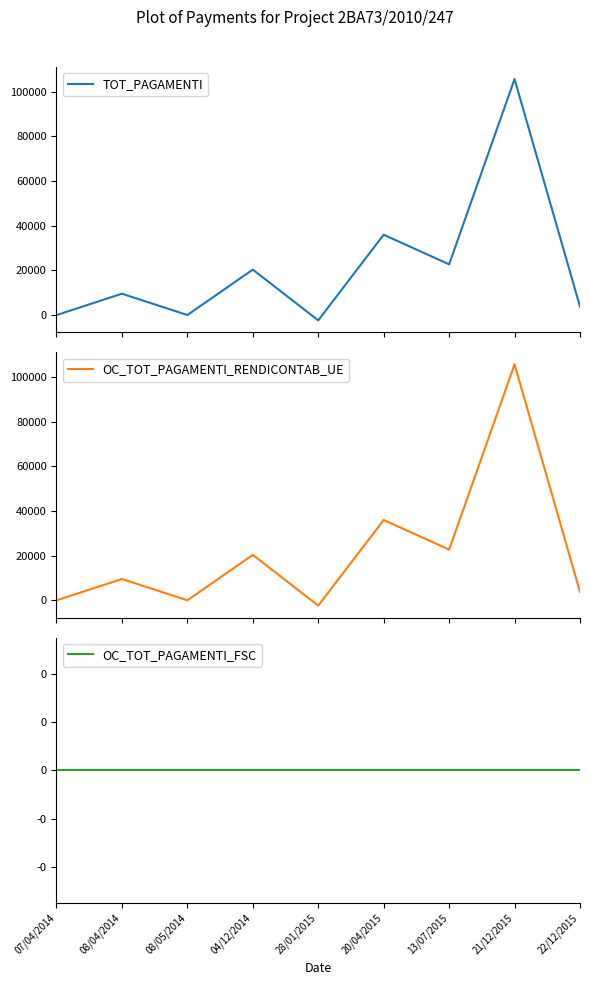

What are all the series names shown in the legend?

TOT_PAGAMENTI, OC_TOT_PAGAMENTI_RENDICONTAB_UE, OC_TOT_PAGAMENTI_FSC